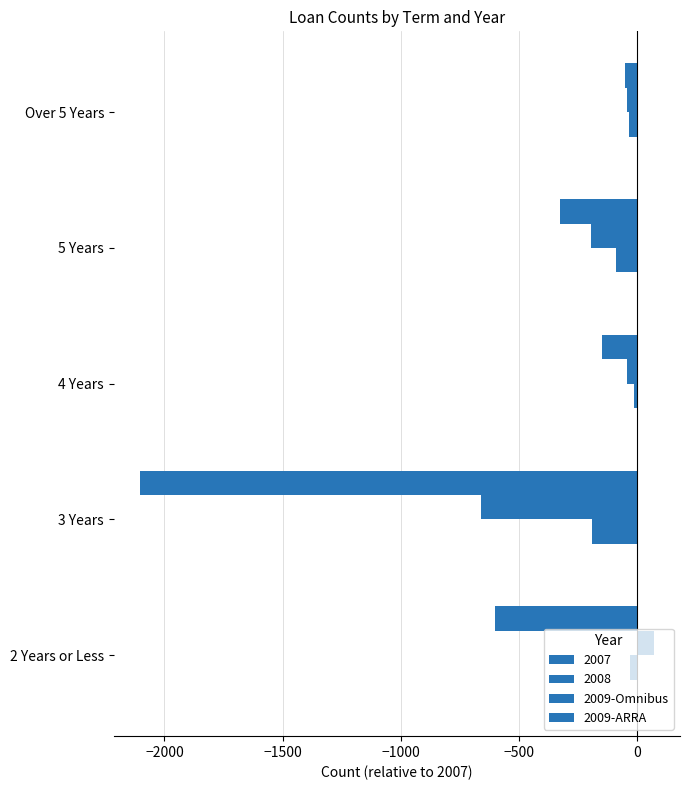

How many data points in 2009-Omnibus are less than -42?

2